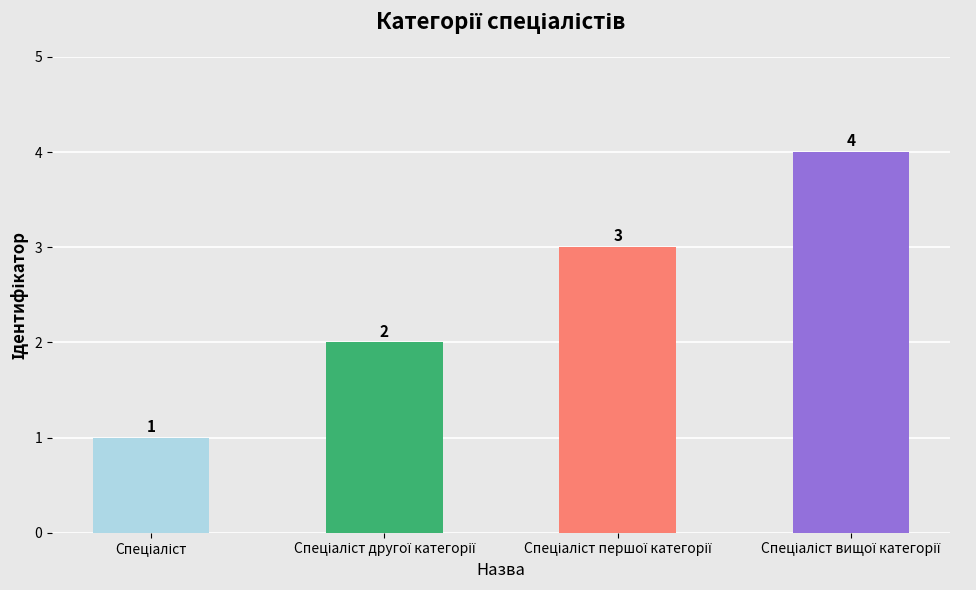

What is the value of the 1st bar from the left?

1